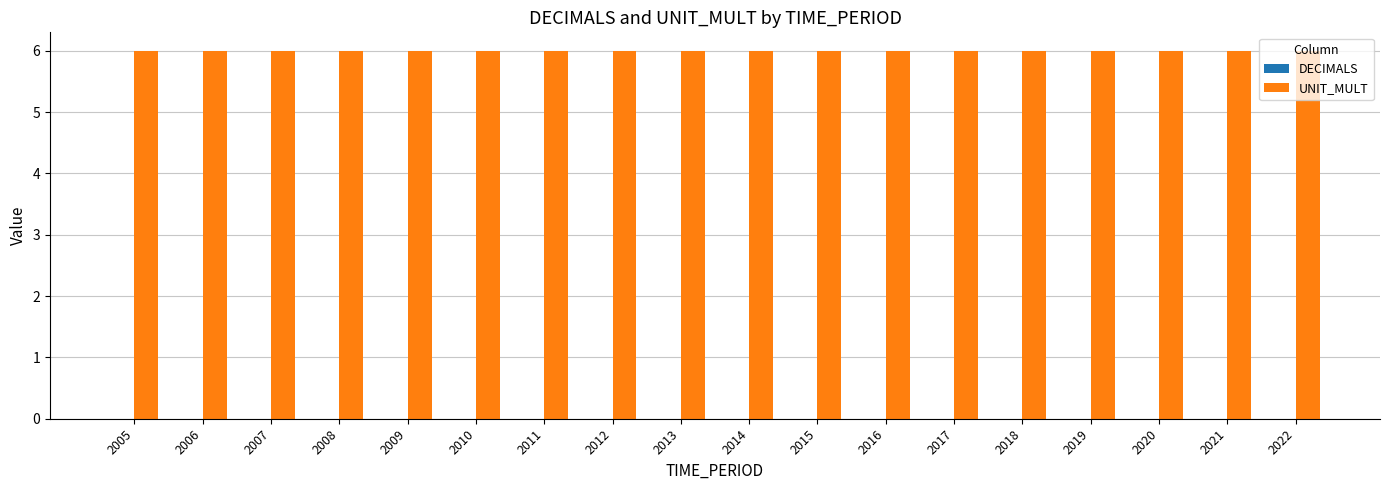

Rank the categories by DECIMALS value from highest to lowest.

2005, 2006, 2007, 2008, 2009, 2010, 2011, 2012, 2013, 2014, 2015, 2016, 2017, 2018, 2019, 2020, 2021, 2022